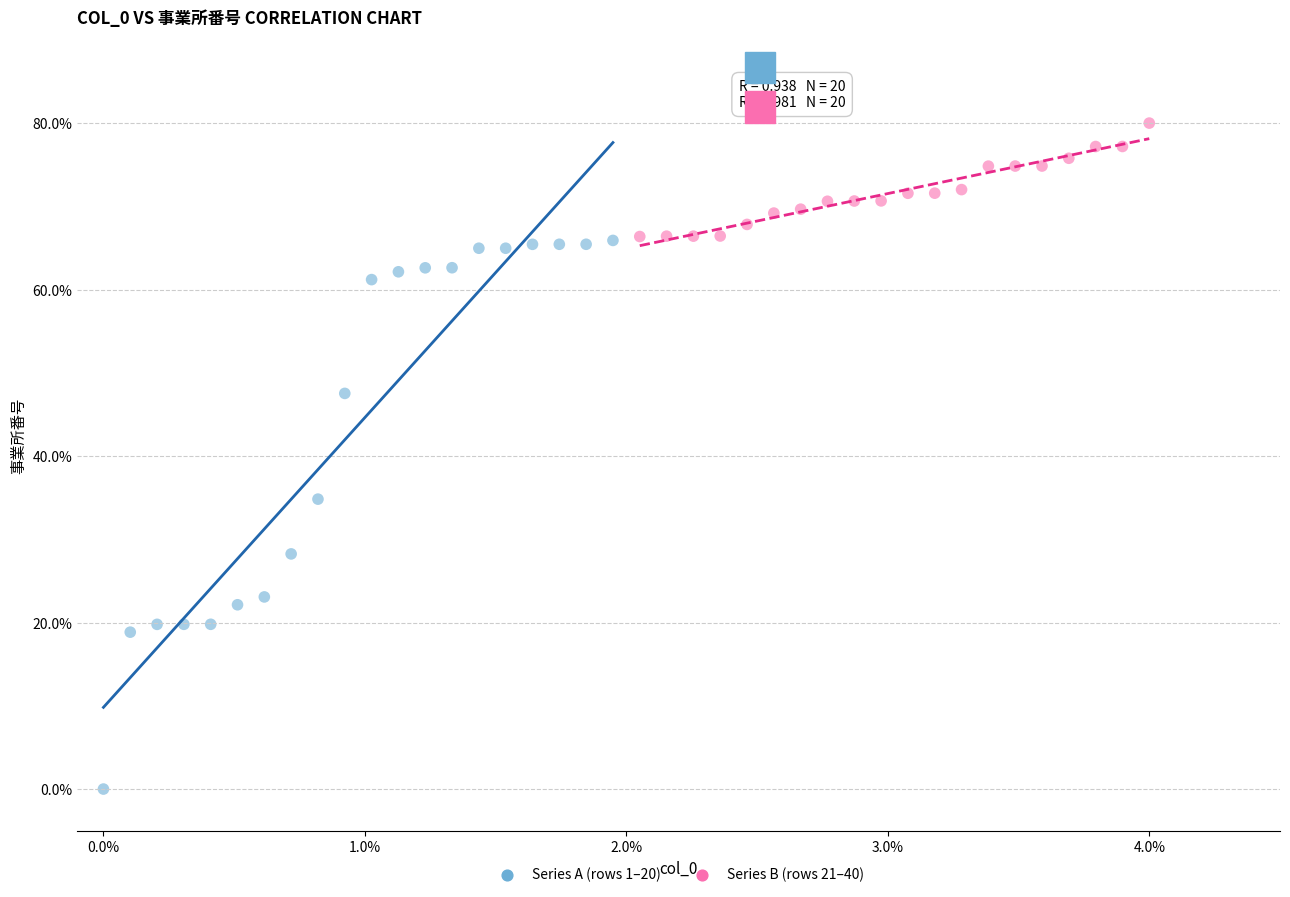

Which series reaches the maximum Y coordinate?

Series B (rows 21–40)